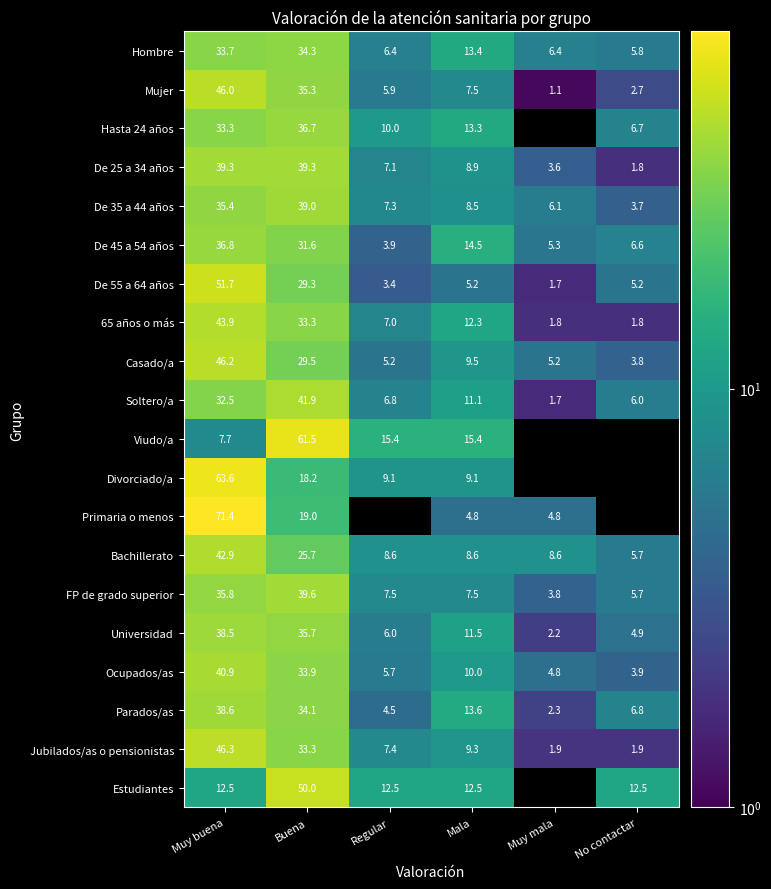

At how many categories does at least one series exceed 34?

2